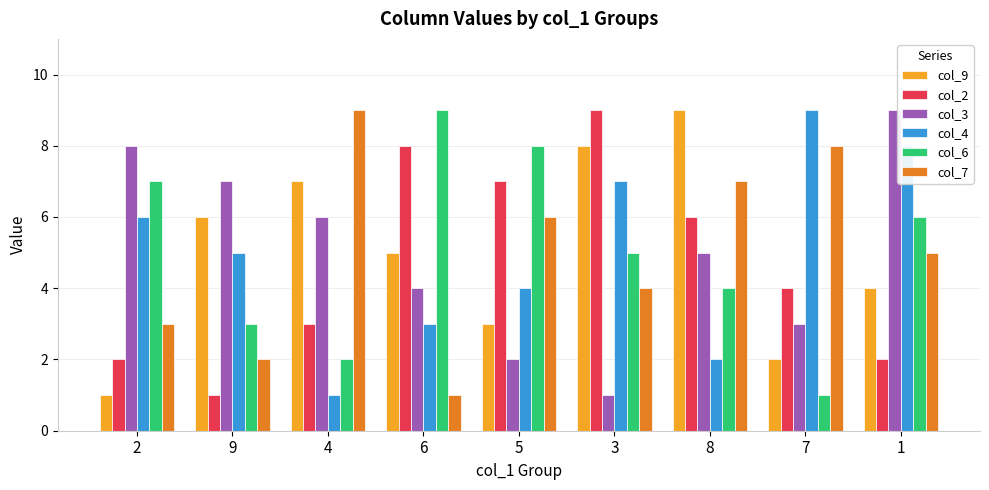

What is the minimum value shown in the chart?

1